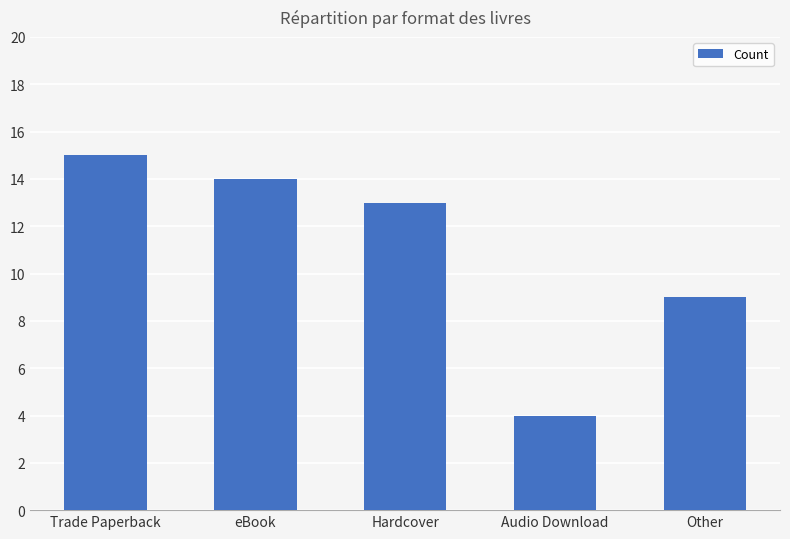

How many bars are there in total?

5